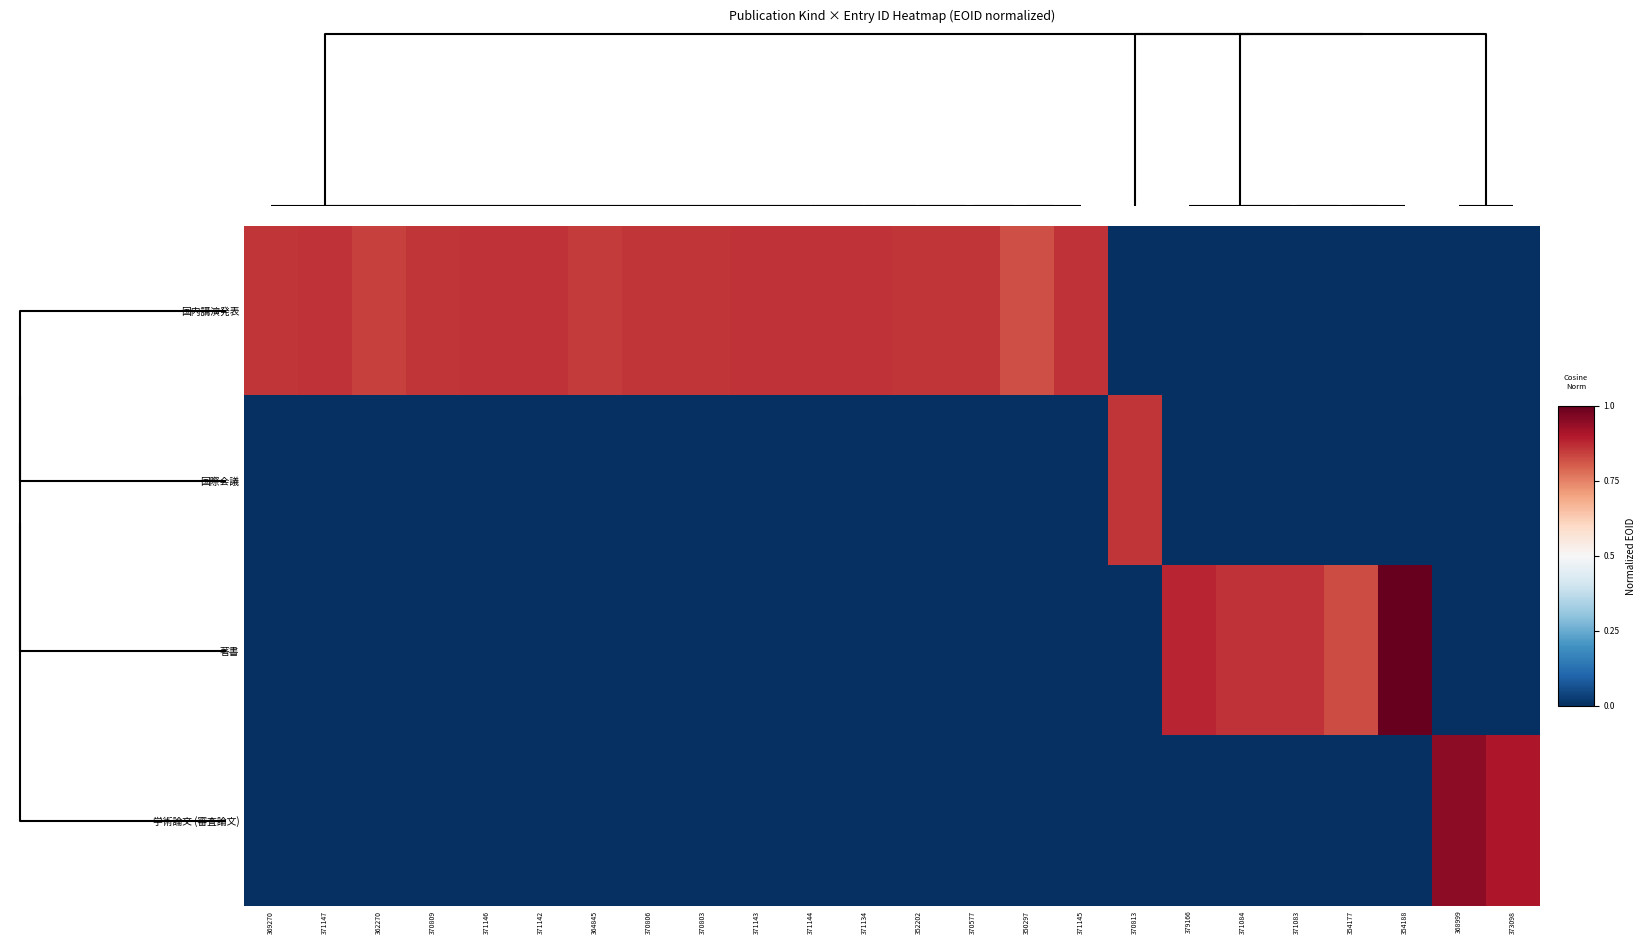

How many series are shown in this chart?

4